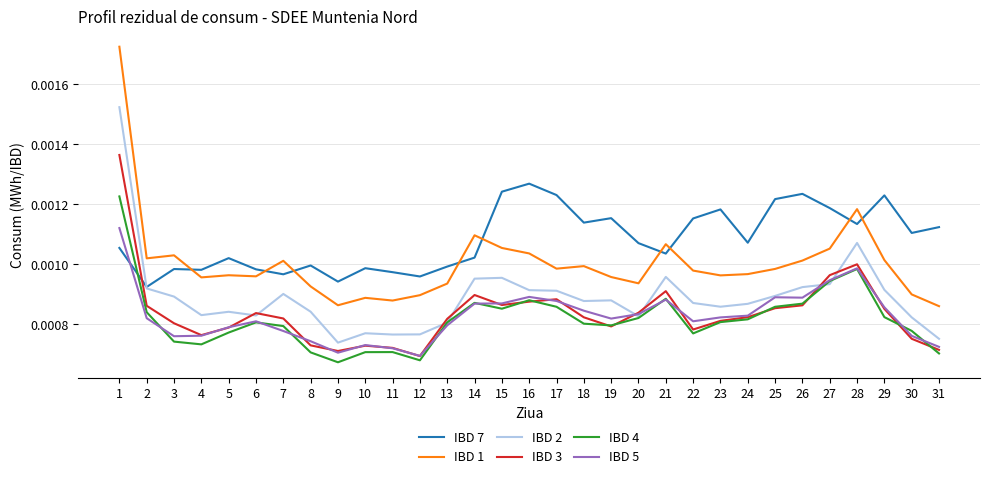

How many lines are shown in the chart?

6